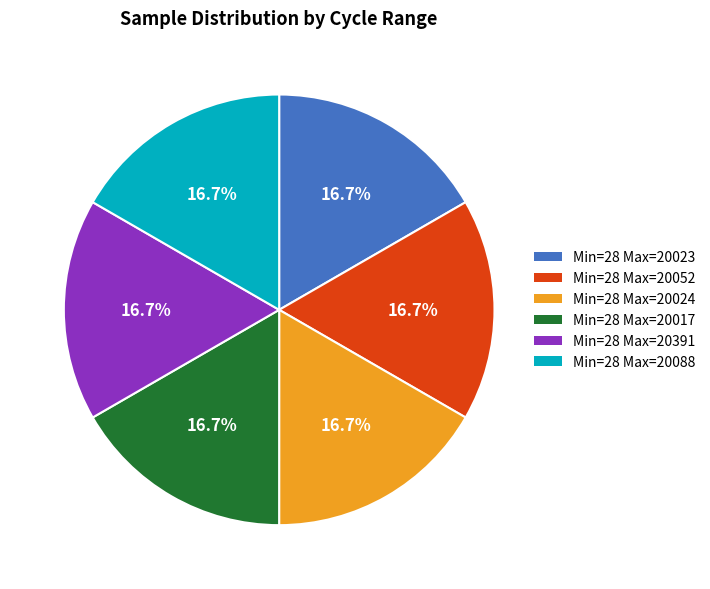

What is the ratio of the value at Min=28 Max=20391 to the value at Min=28 Max=20023?

1.0